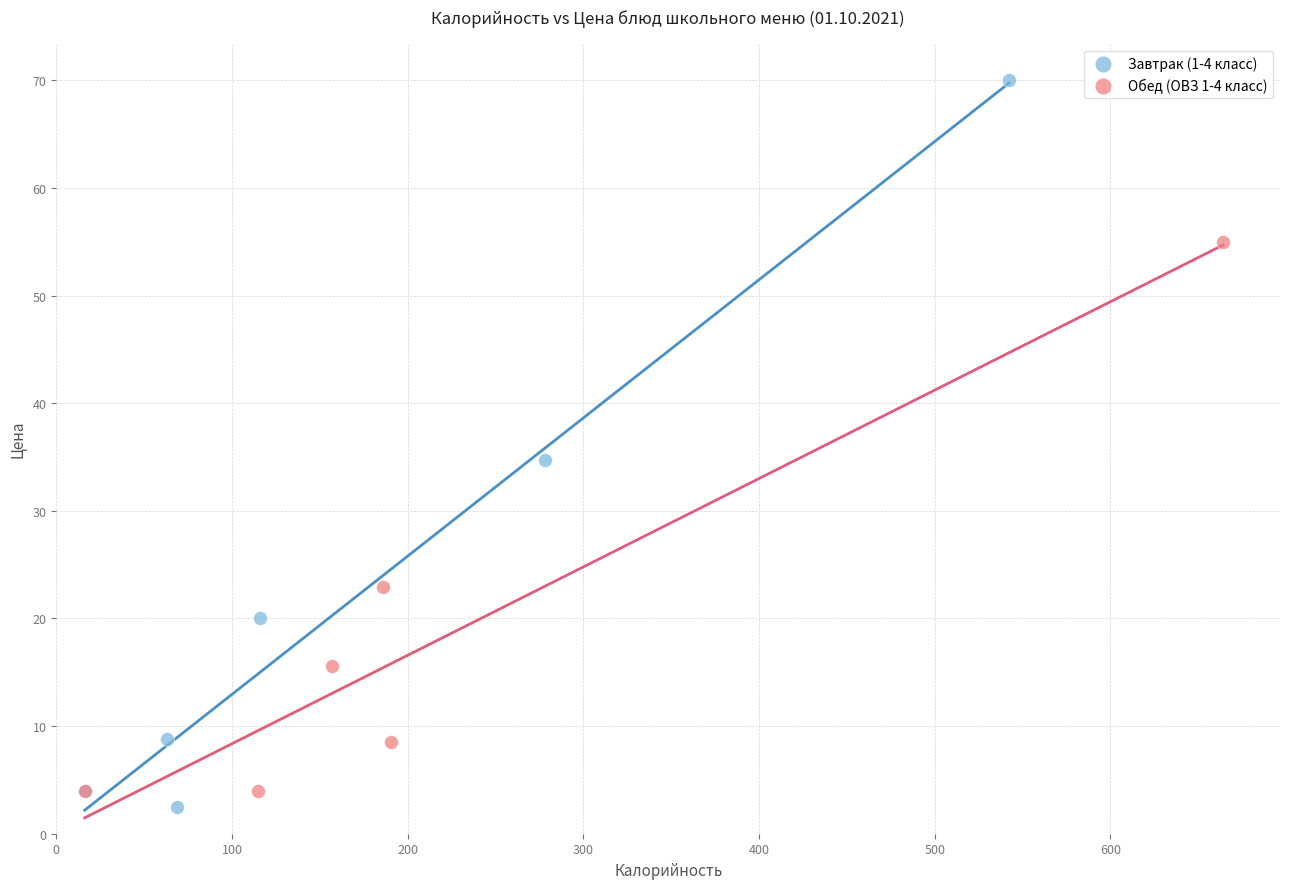

Which series has the largest Y range (max minus min)?

Завтрак (1-4 класс)